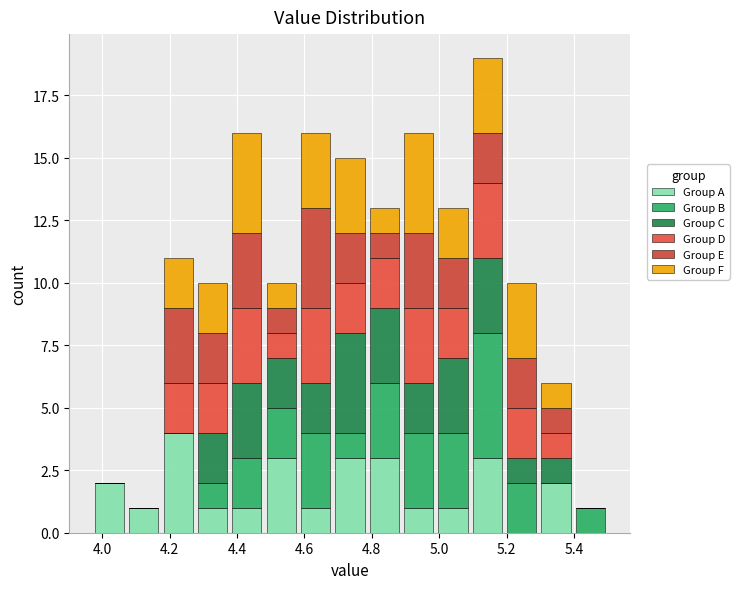

What is the total height of the stacked bar covering 5.398 to 5.500 on the x-axis? Neither the bar edges nor the heights are printed on the chart, so give them approximately, as read against the axes.

1